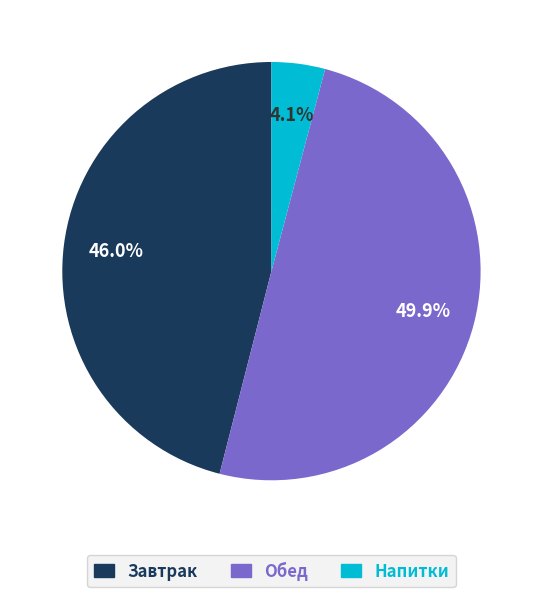

How many slices are in this pie chart?

3